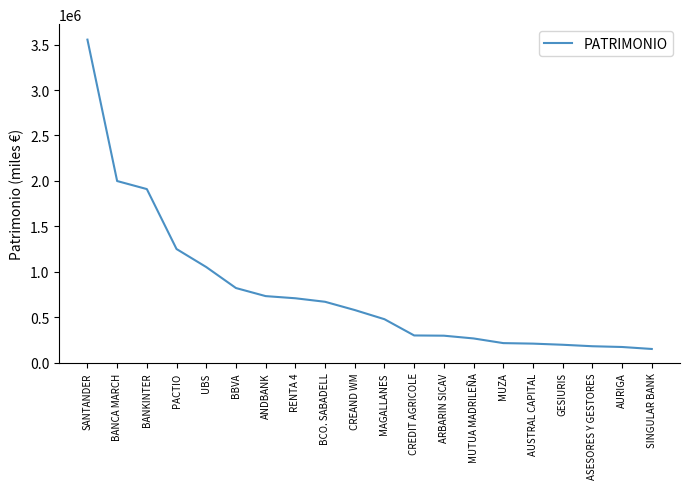

Which category has the highest value across all series?

SANTANDER